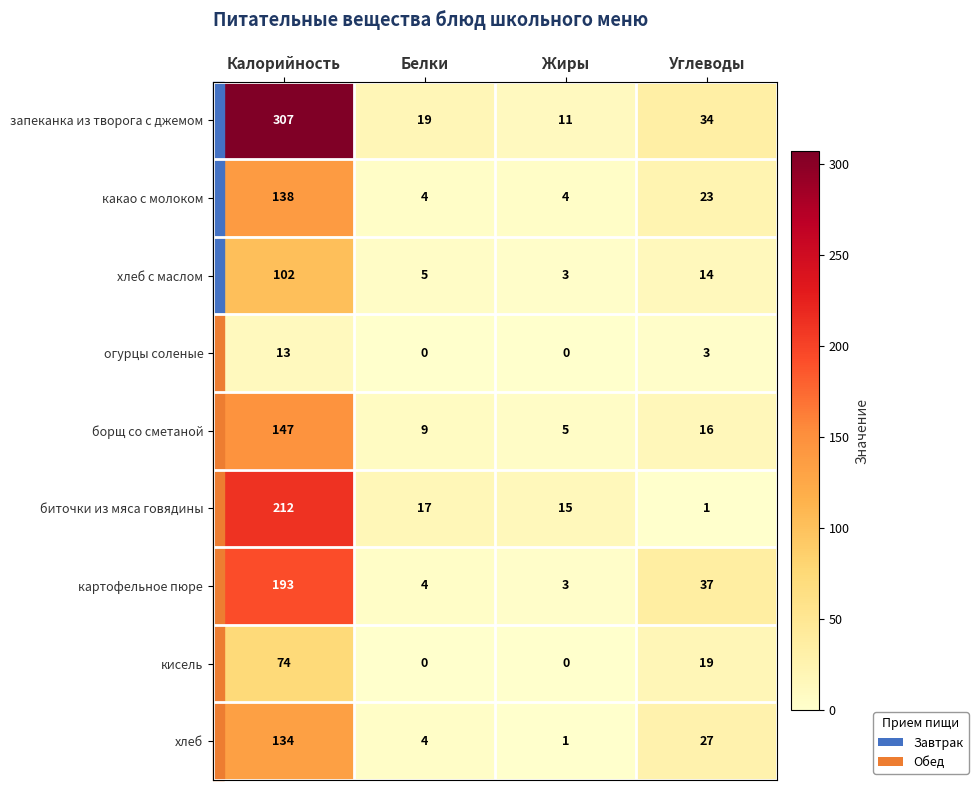

What is the difference between the second highest and second lowest values in the борщ со сметаной series?

7